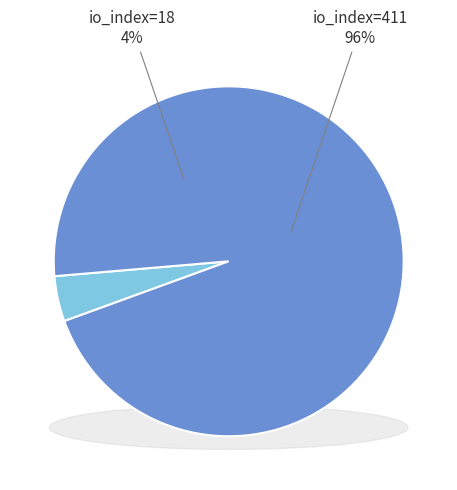

To the nearest percent, what percentage of the pie is io_index=18?

4%